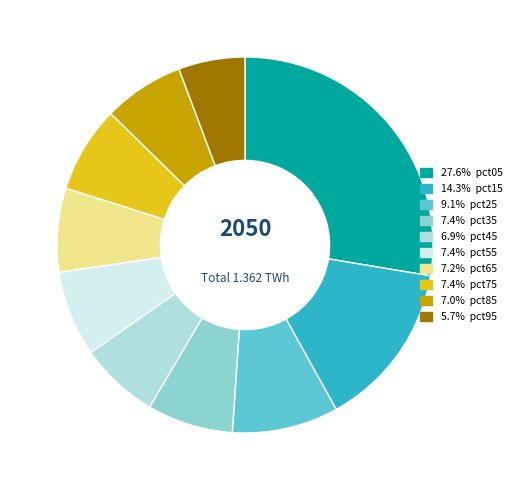

Is there any slice that represents more than half of the pie?

No